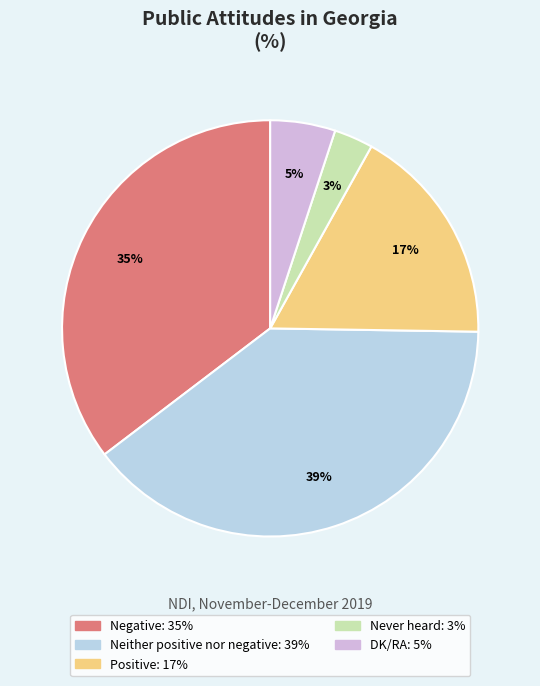

Is the sum of Negative and DK/RA greater than half?

No